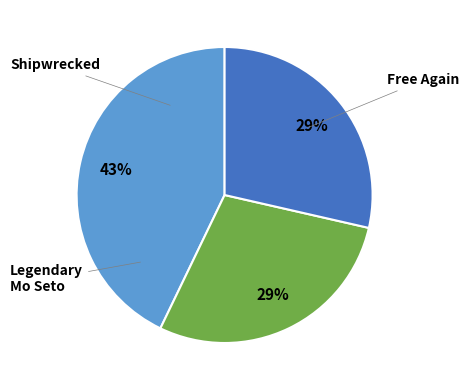

How many segments does this pie chart have?

3